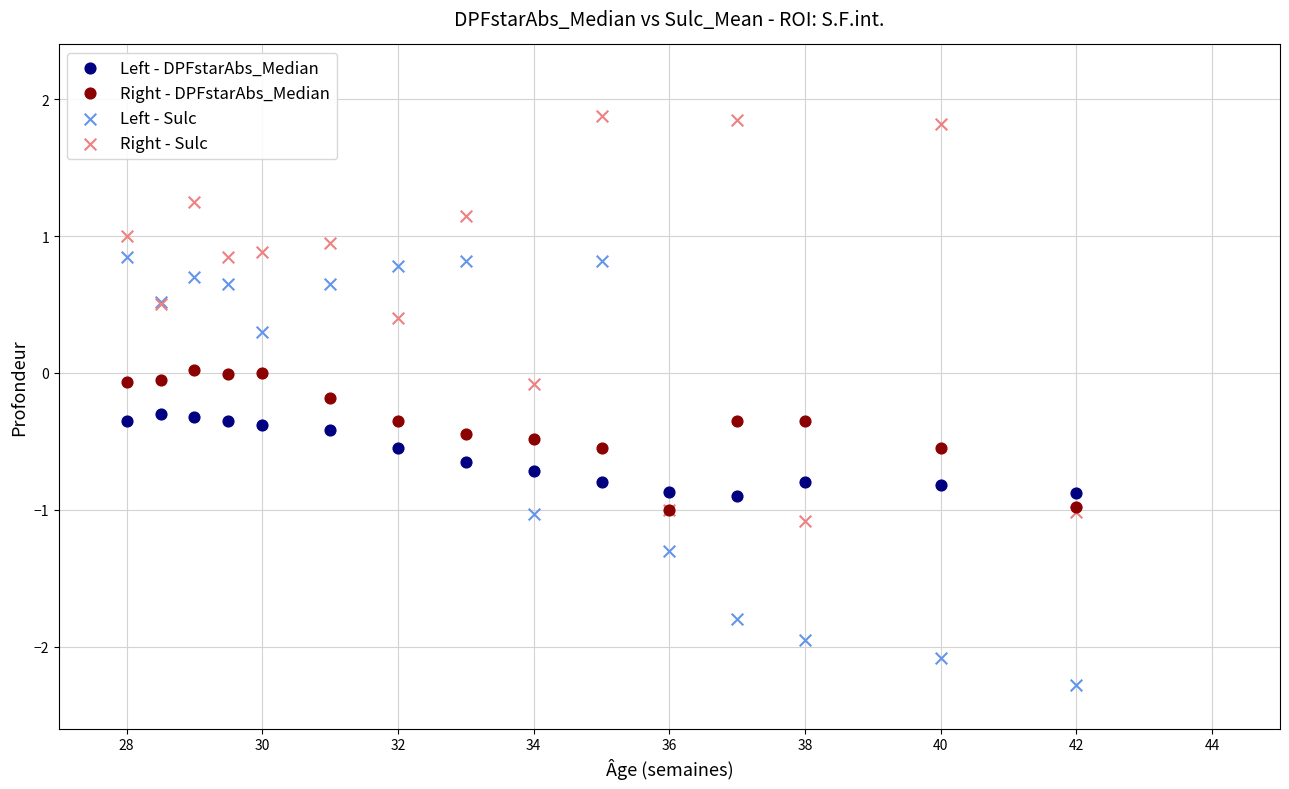

What are all the series names shown in the legend?

Left - DPFstarAbs_Median, Right - DPFstarAbs_Median, Left - Sulc, Right - Sulc